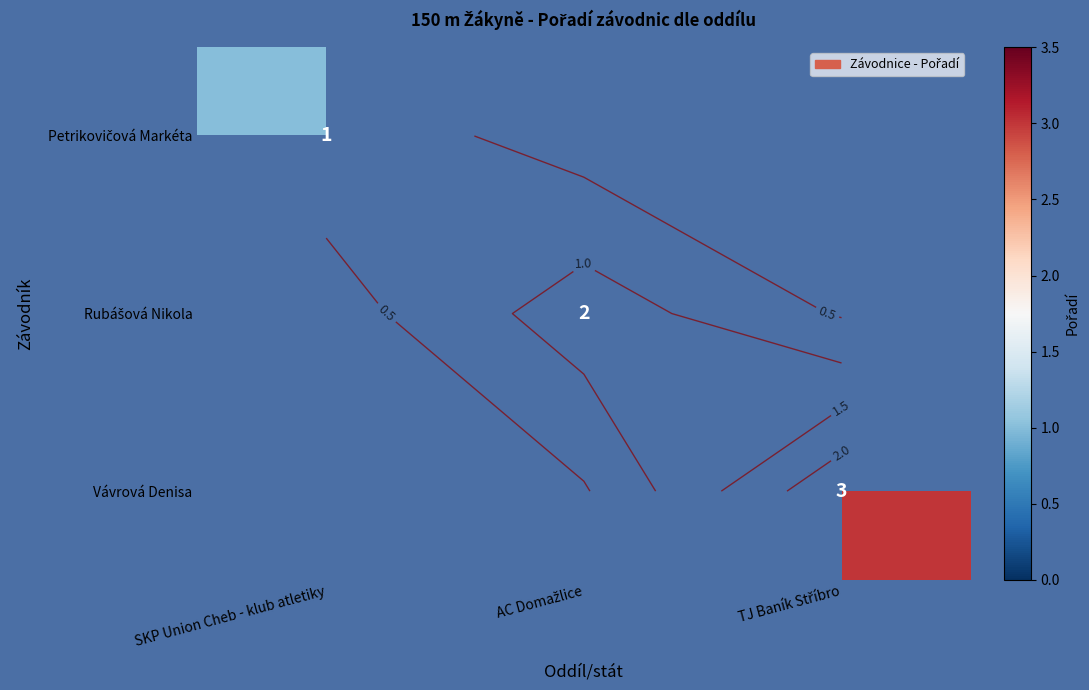

At AC Domažlice, list the series in order from smallest to largest.

Petrikovičová Markéta, Vávrová Denisa, Rubášová Nikola